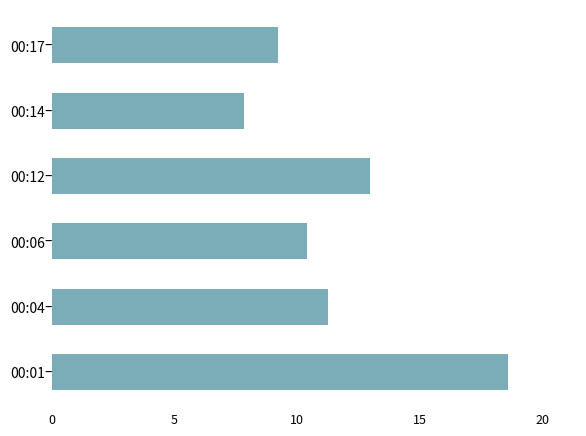

List the labels in order of value, largest first.

00:01, 00:12, 00:04, 00:06, 00:17, 00:14